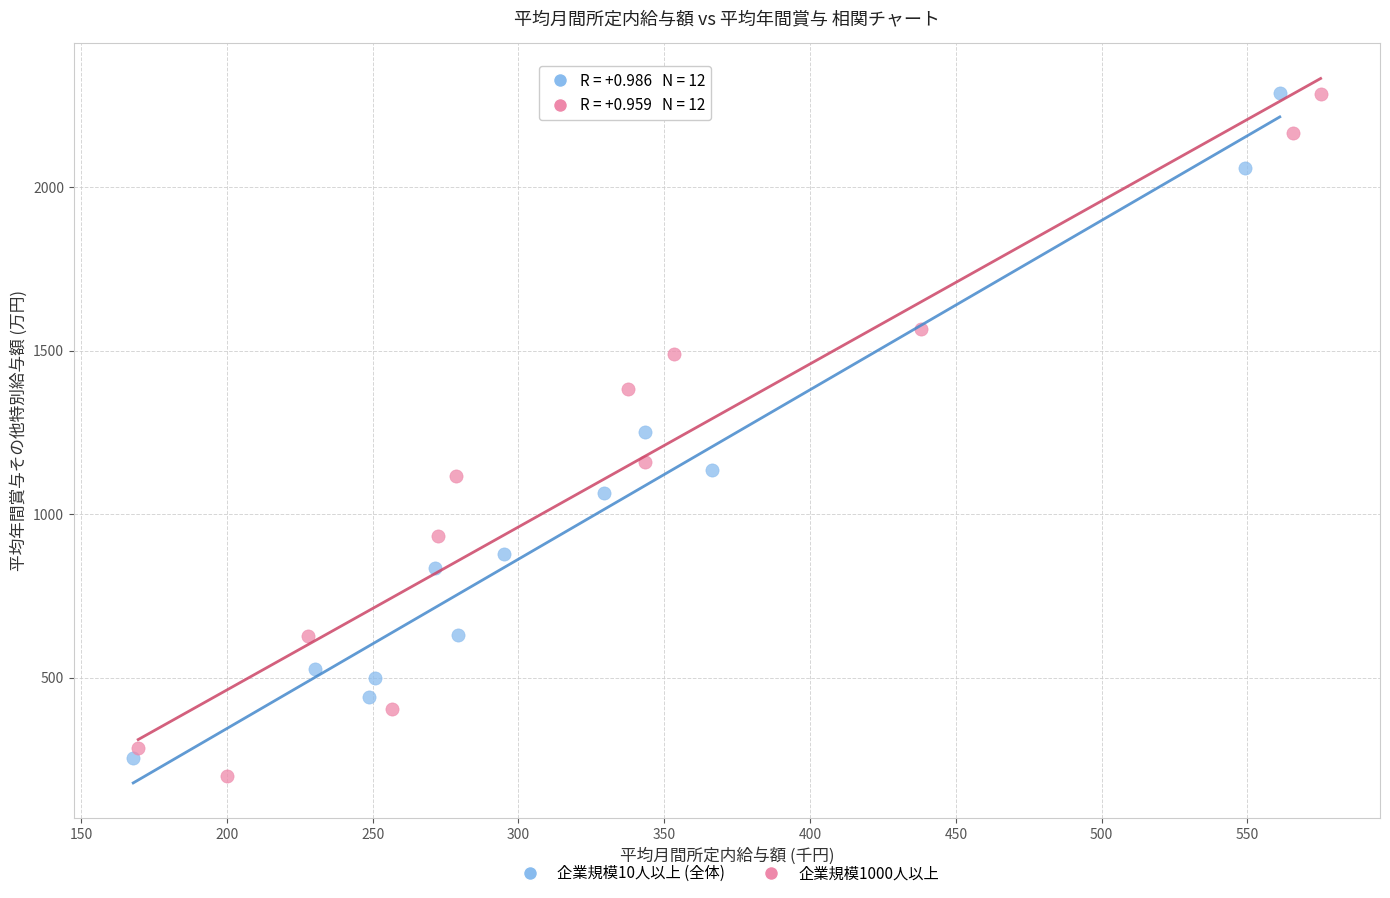

What are all the series names shown in the legend?

企業規模10人以上 (全体), 企業規模1000人以上